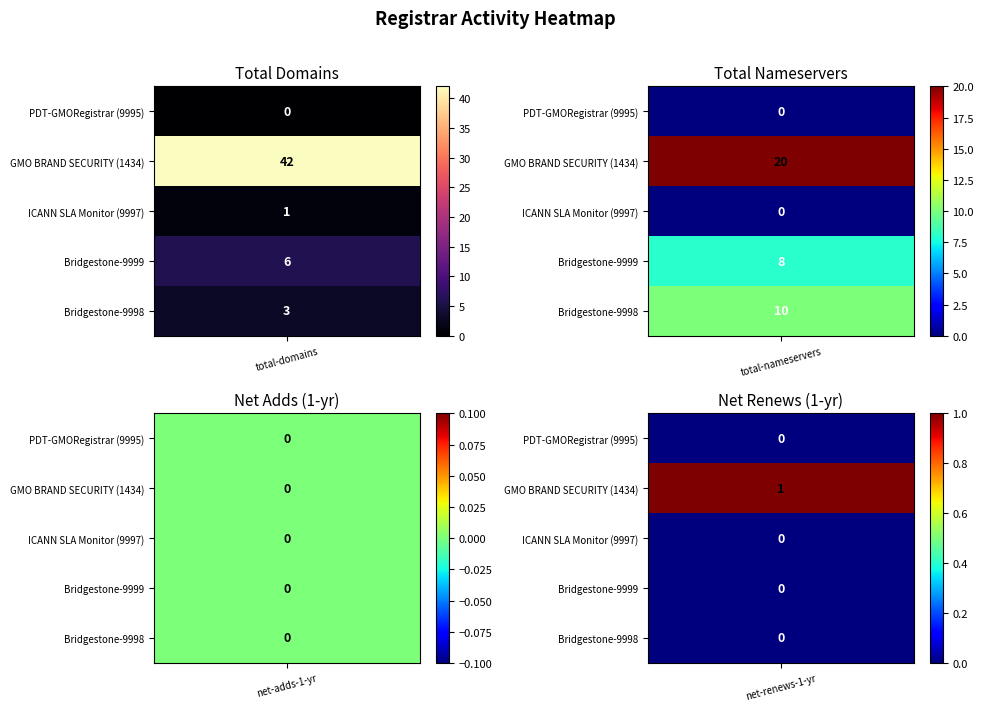

At how many categories does at least one series exceed 34?

1